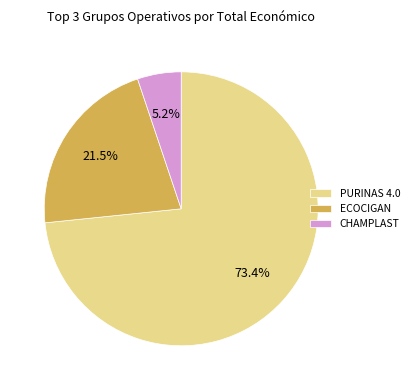

Which category has the biggest portion of the pie?

PURINAS 4.0